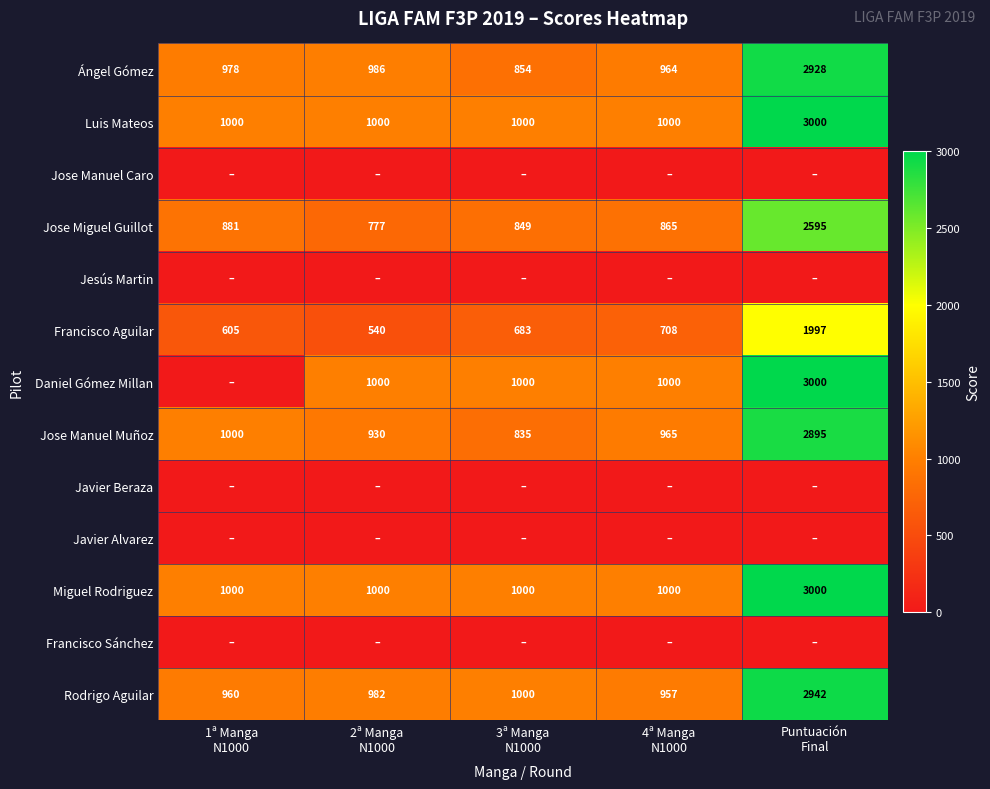

What is the average value of the Rodrigo Aguilar series?

1368